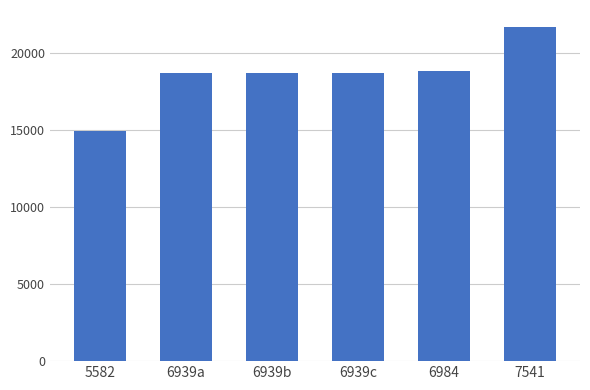

What is the value of the 6th bar from the left?

21689